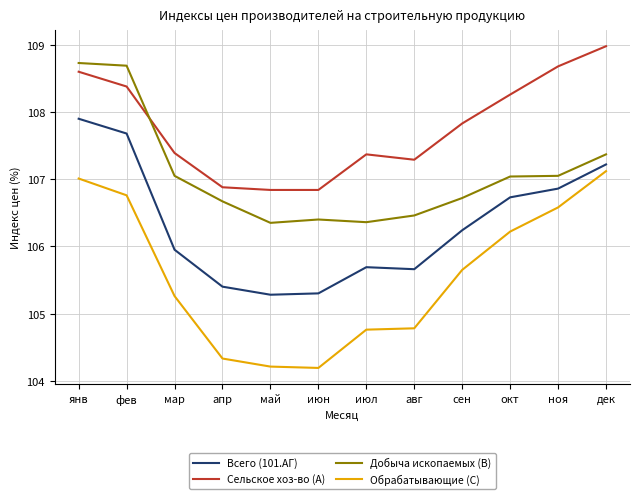

Which series changed the most between фев and июл?

Добыча ископаемых (B)